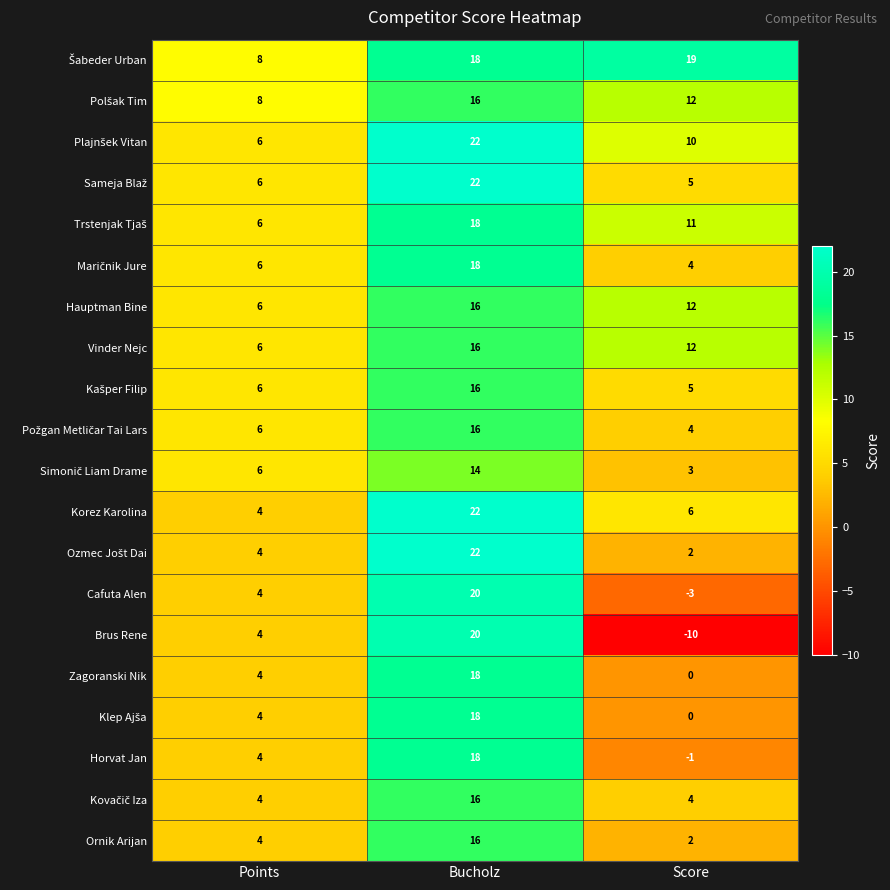

What is the total value across all series at Score?

97